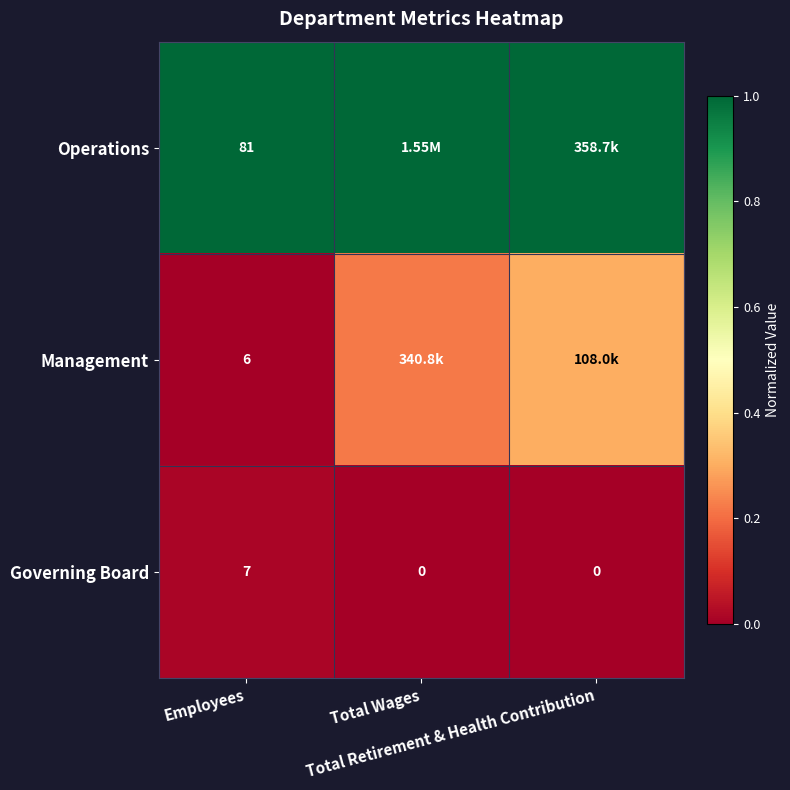

At how many categories does at least one series exceed 0?

3